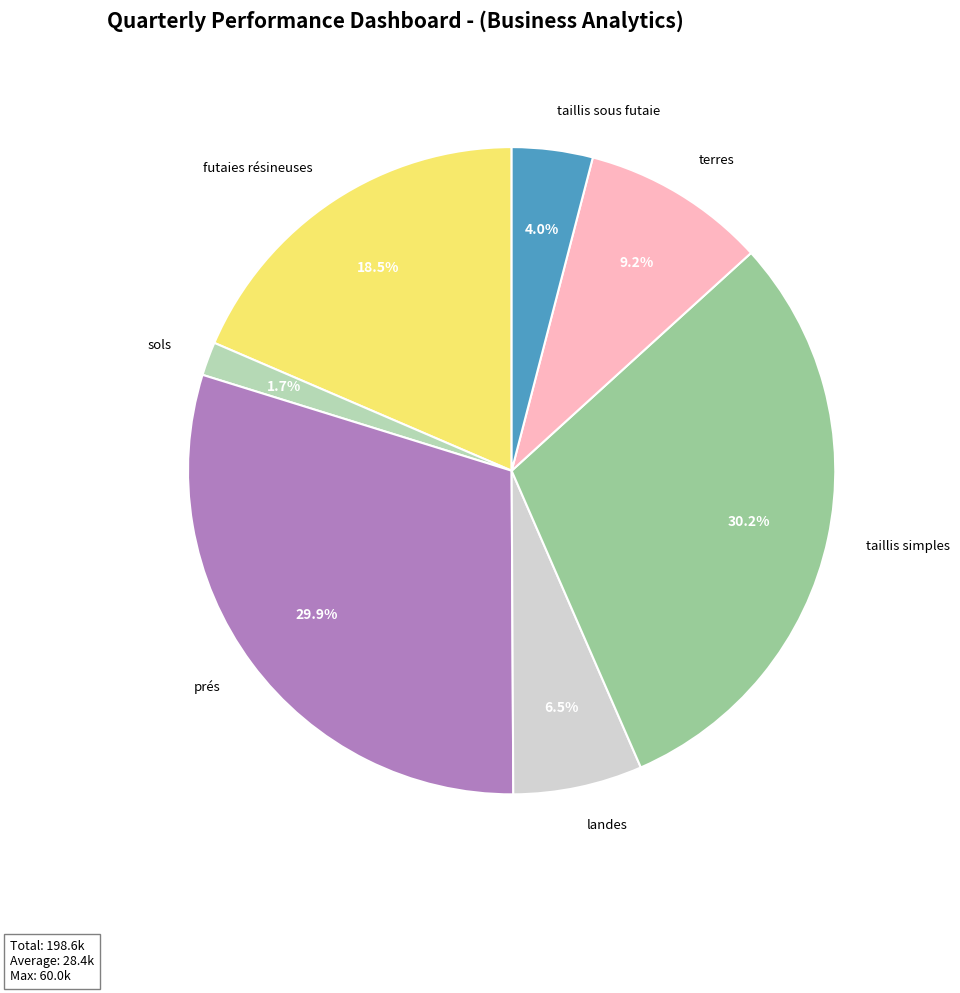

Which category has the smallest portion of the pie?

sols